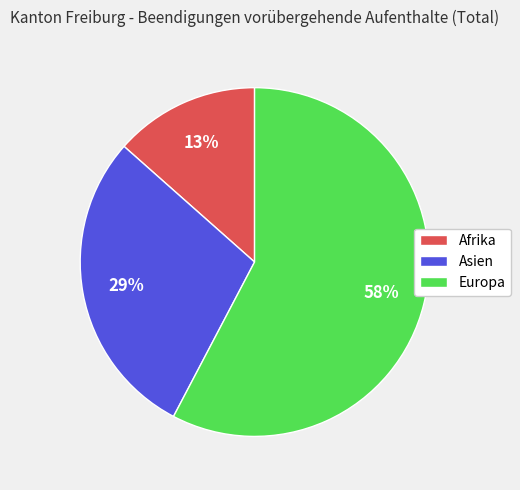

Which category has the biggest portion of the pie?

Europa